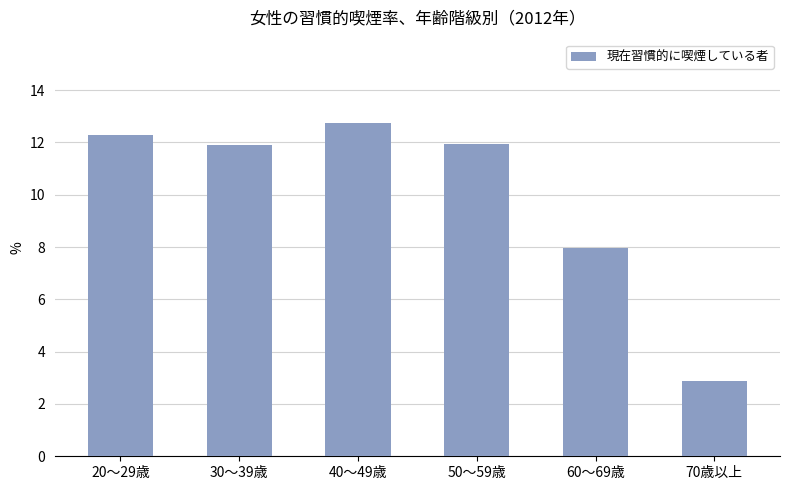

What is the sum of all values?

59.7